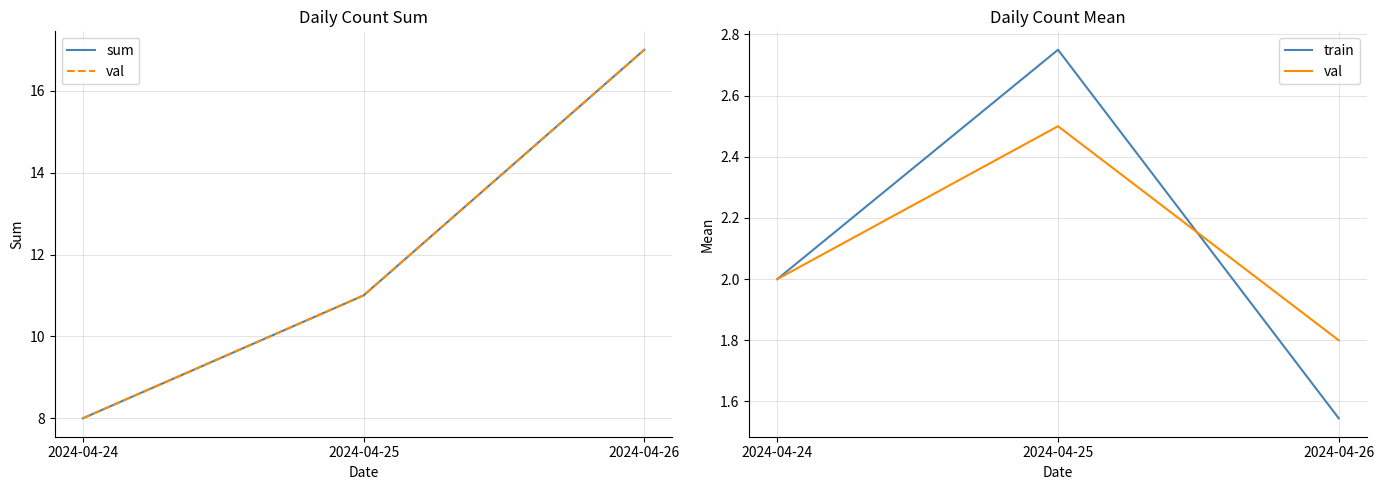

At how many categories does at least one series exceed 14?

1